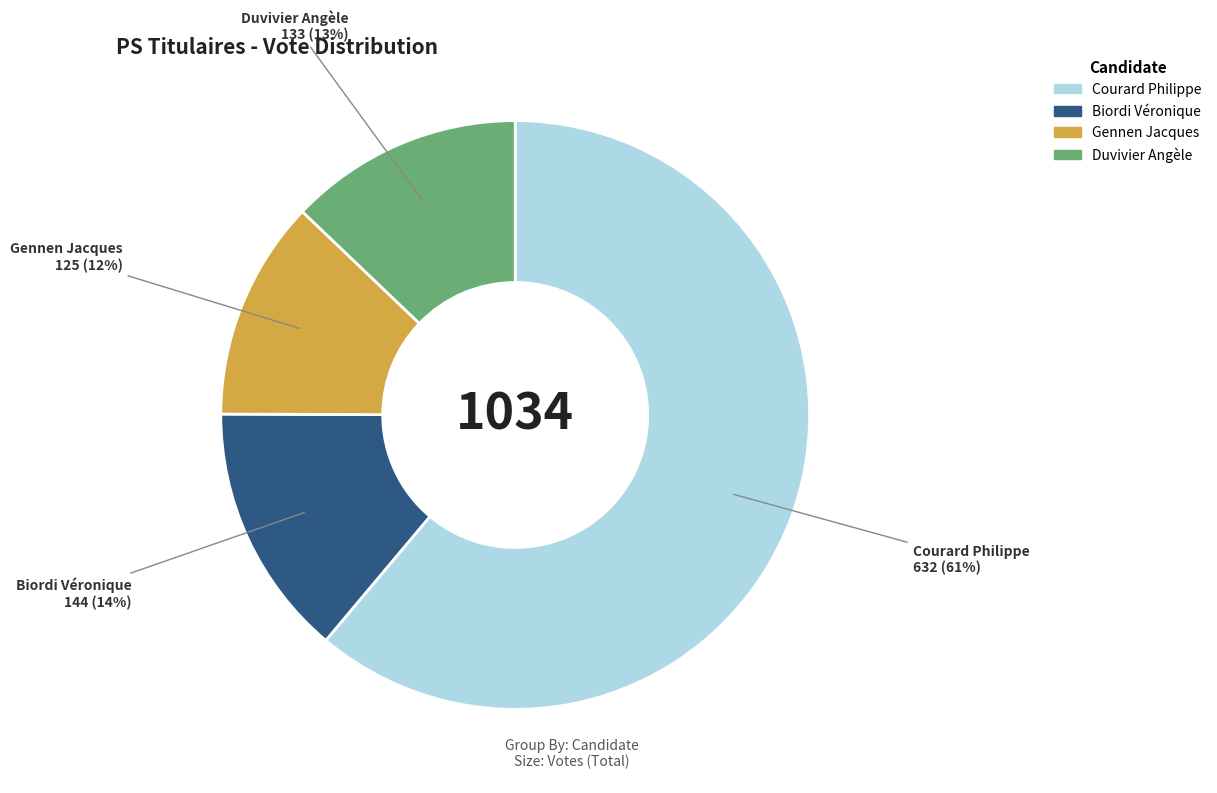

The Biordi Véronique slice represents 24% of the pie. True or false?

False